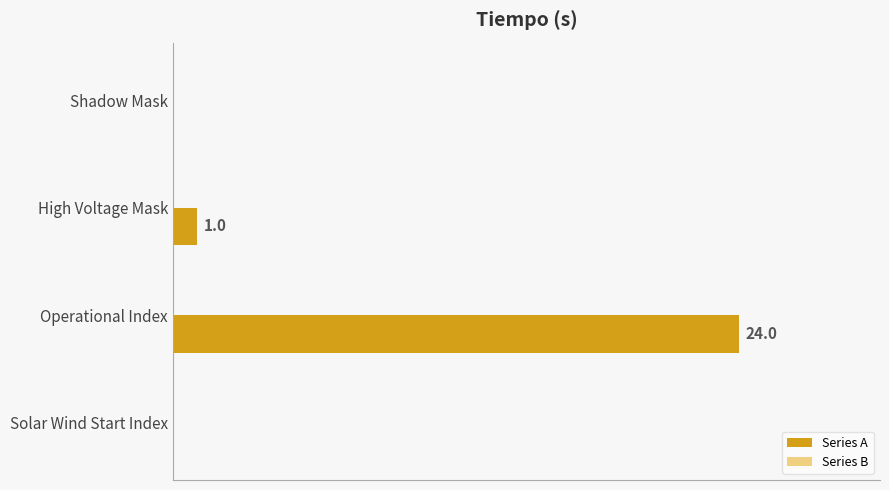

Which has a higher value, Solar Wind Start Index or Operational Index?

Operational Index